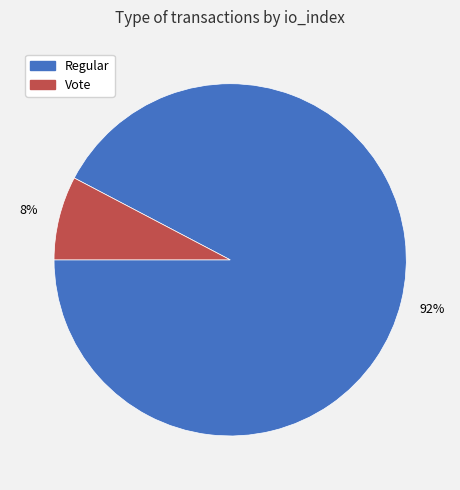

What percentage is the Vote slice, to the nearest percent?

8%